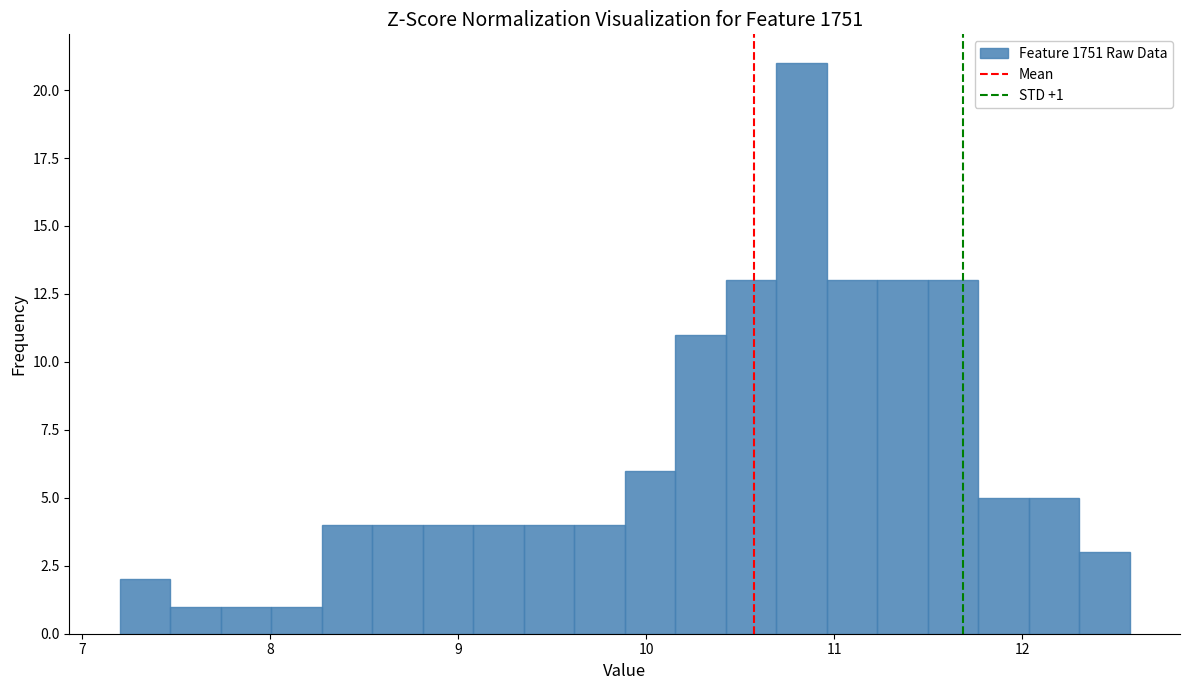

Around what value on the x-axis is the tallest bar? Give the approximate position of its centre, as read against the axis.

10.8